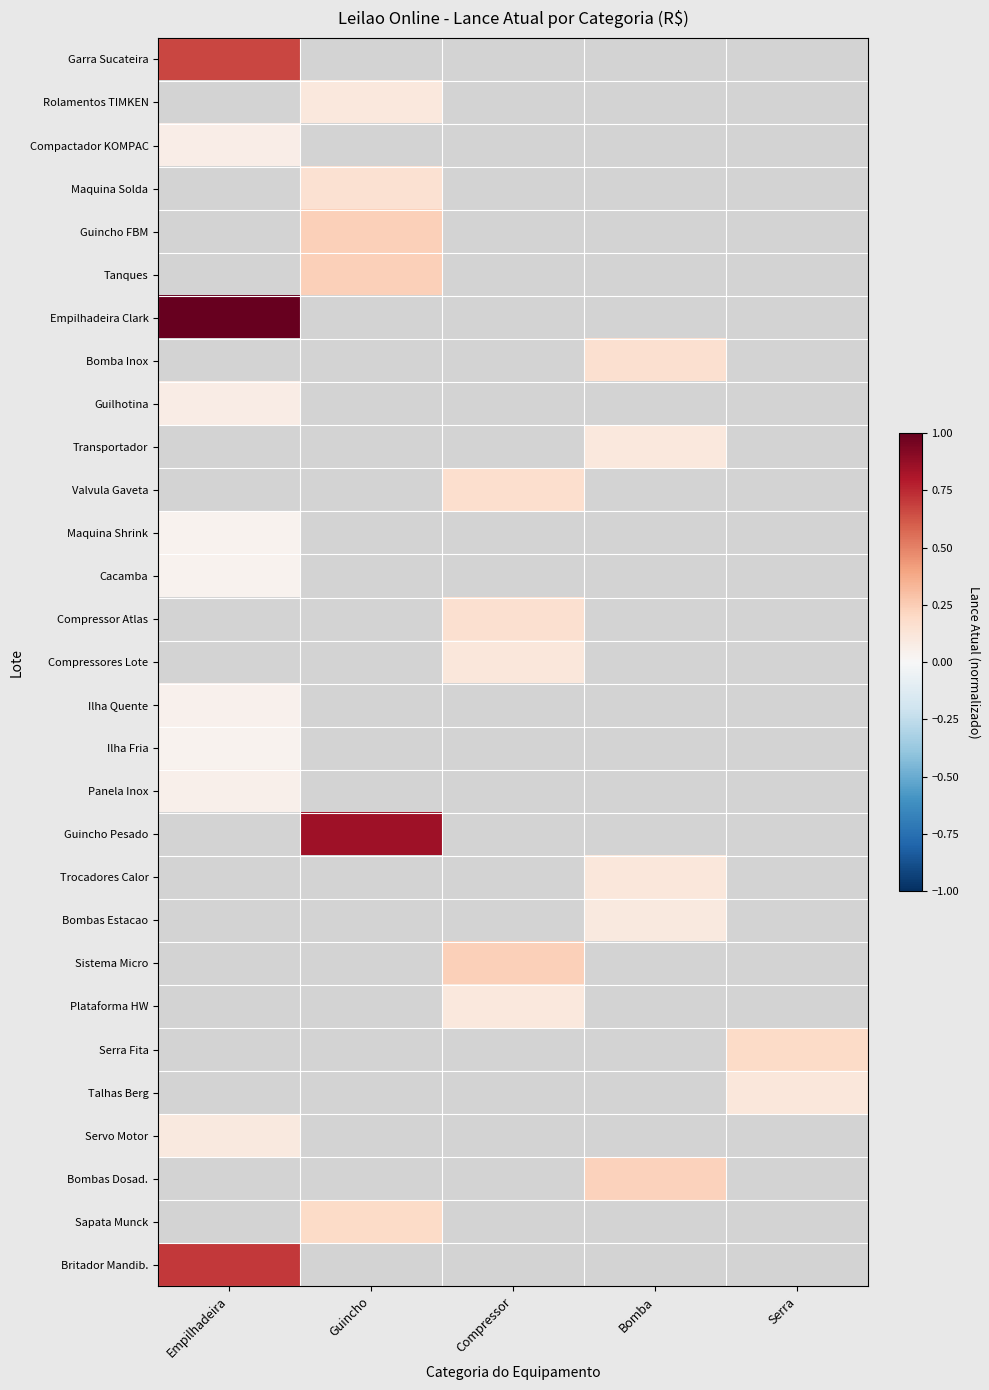

How many series are shown in this chart?

29